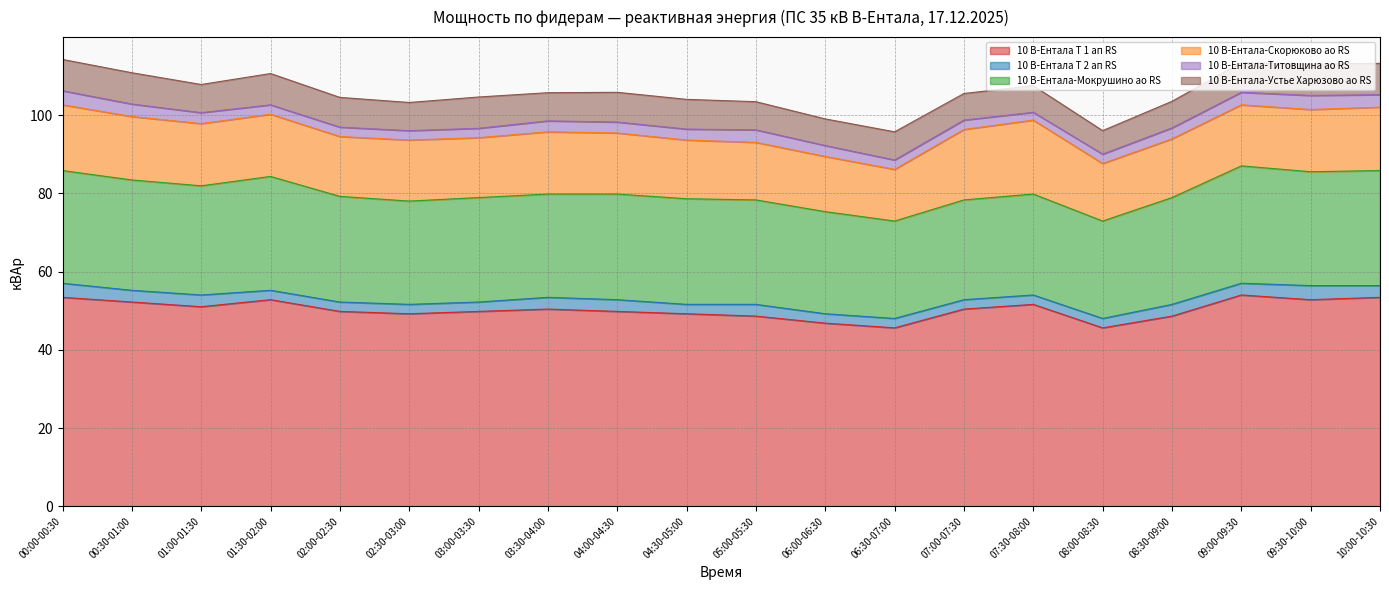

What value does the 10 В-Ентала Т 1 ап RS series have at 04:30-05:00?

49.2